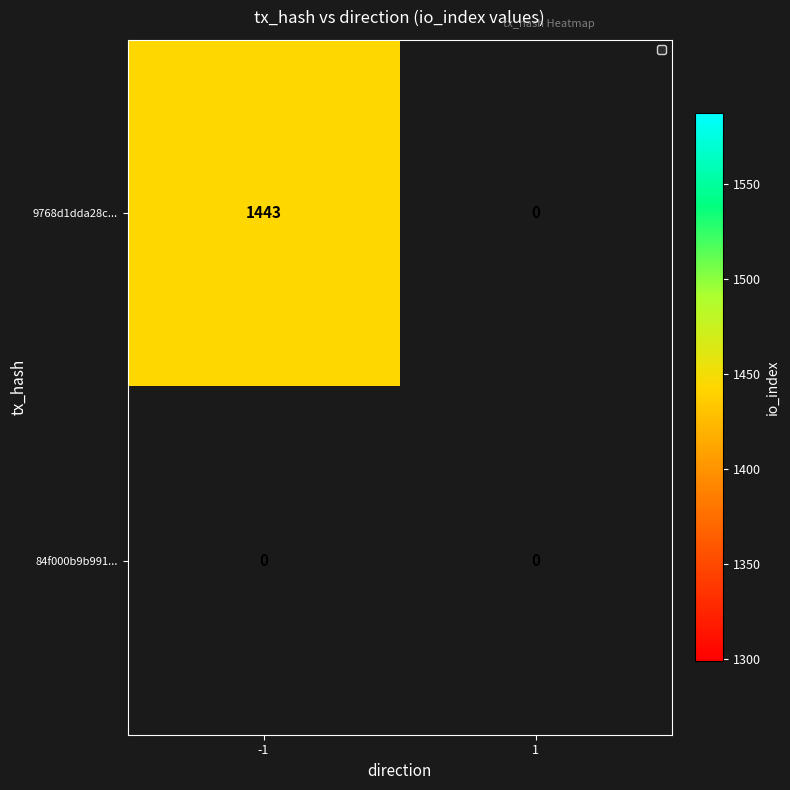

True or false: 9768d1dda28c... has a value of 1443 at -1.

True